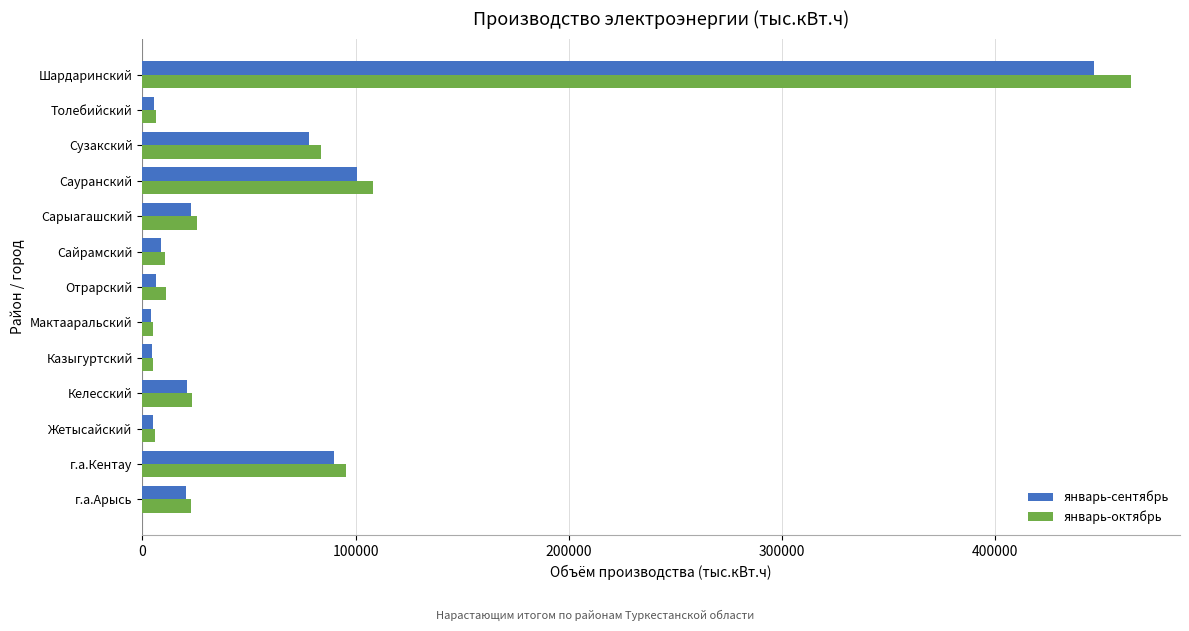

What is the sum of all январь-сентябрь values?

812324.6